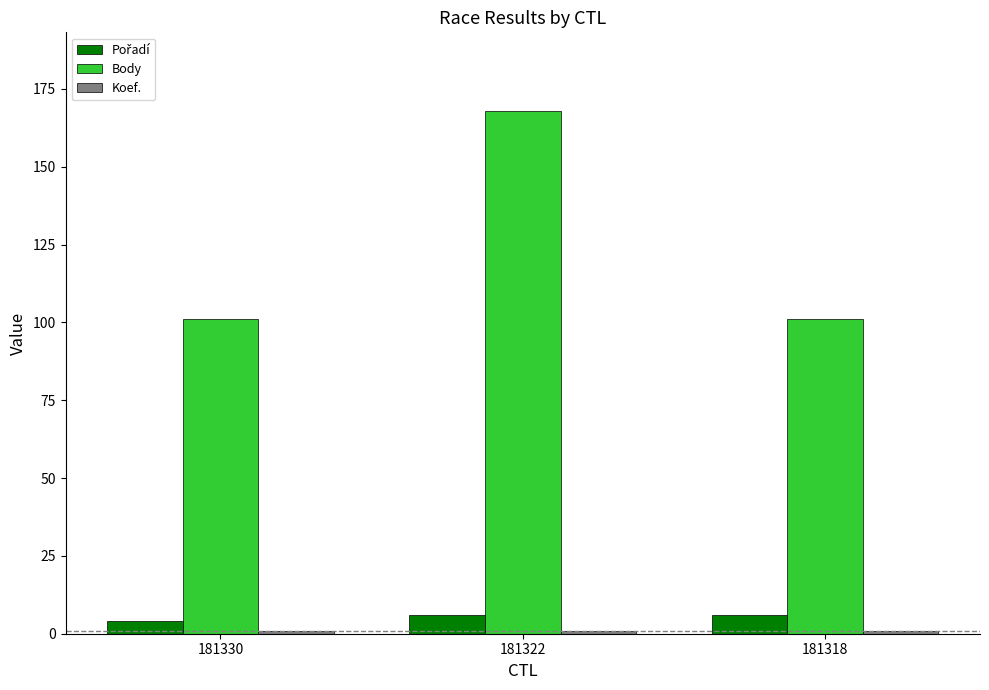

At how many categories does at least one series exceed 62?

3